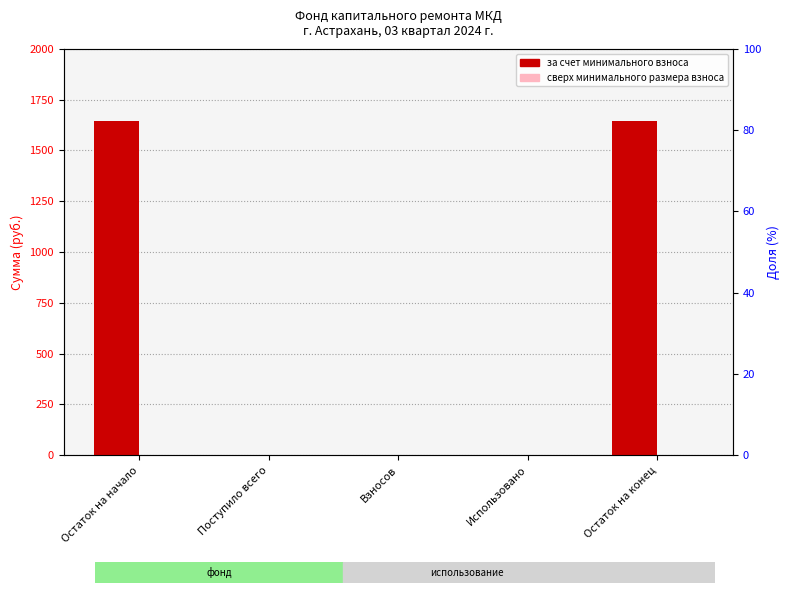

How many groups of bars are there?

5